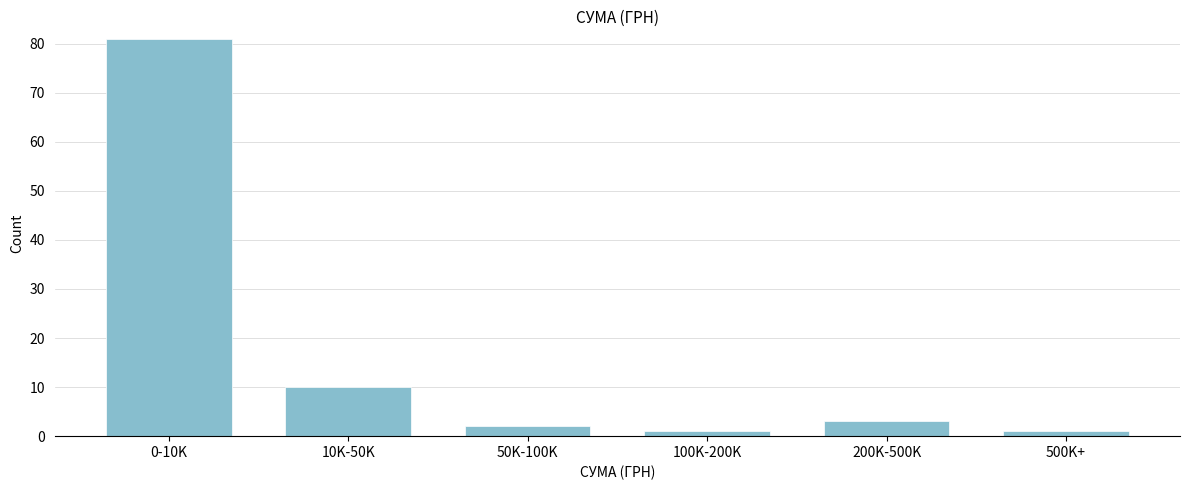

Reading left to right, what are all the values shown in this chart?

81	10	2	1	3	1